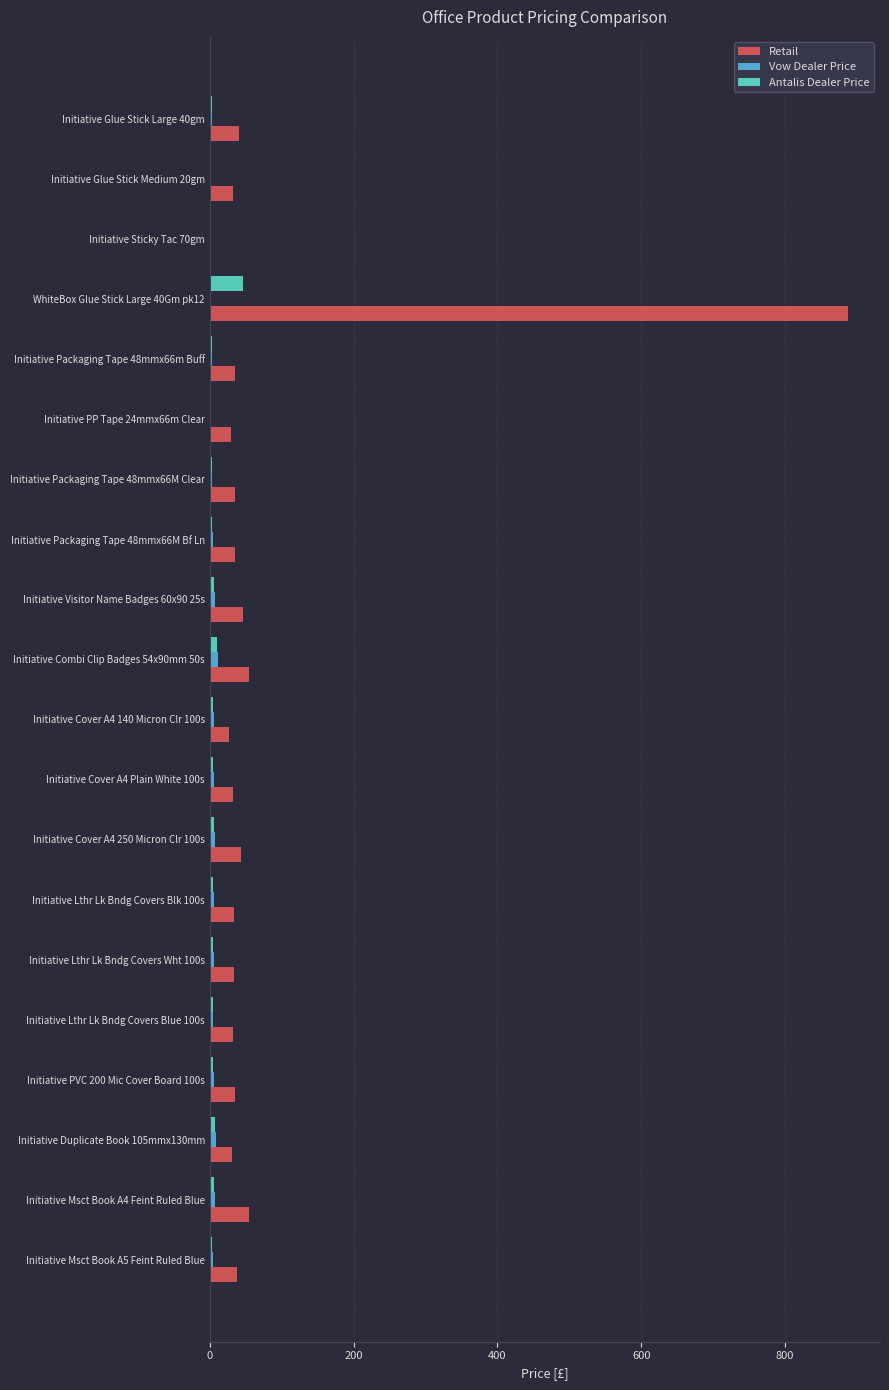

Which series has the largest total across all categories?

Retail